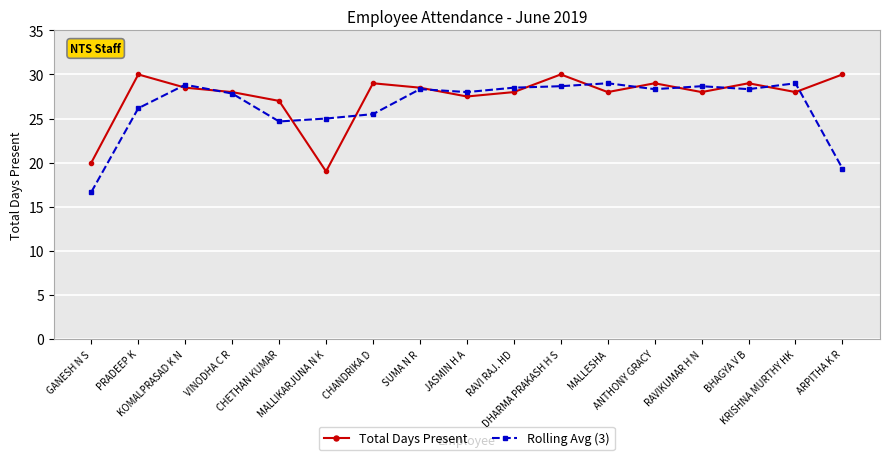

Is it true that Total Days Present equals 28.0 at RAVI RAJ. HD?

True